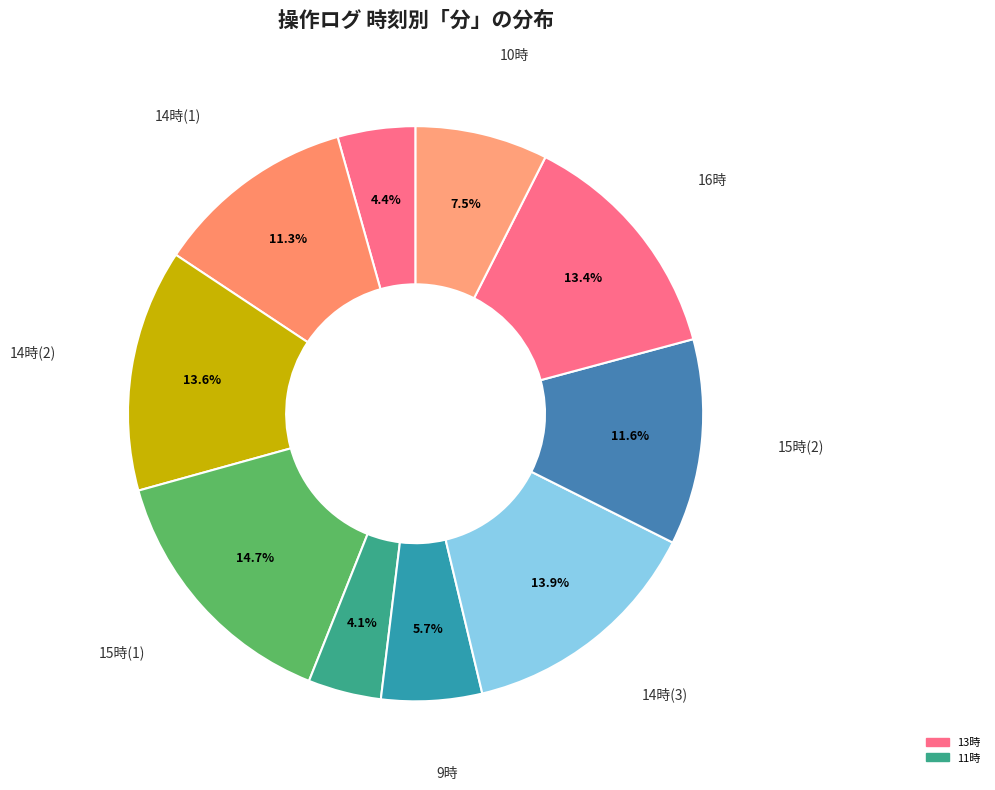

What is the smallest slice in the pie chart?

11